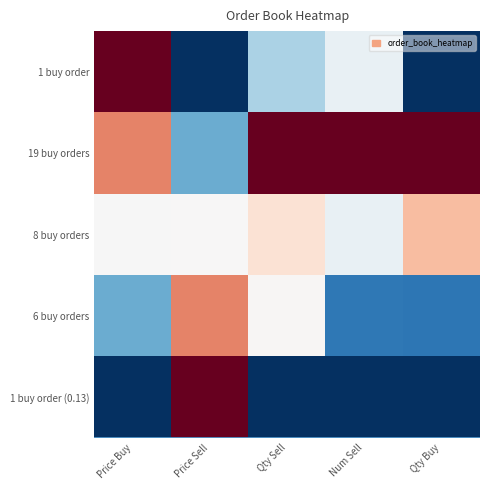

What is the greatest value displayed?

1.0